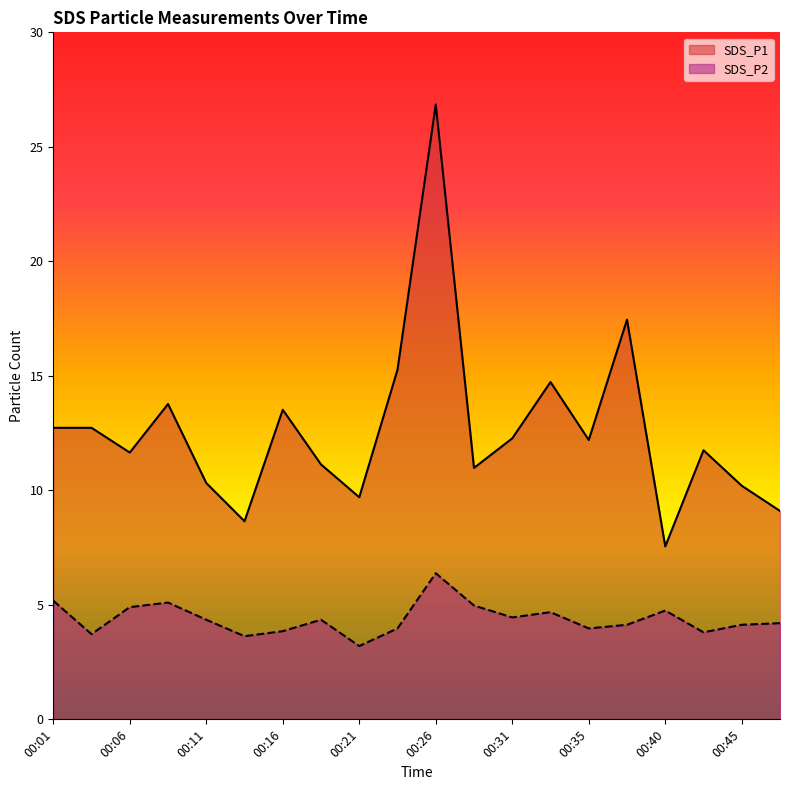

What is the difference between the highest and lowest values at 00:21?

6.5